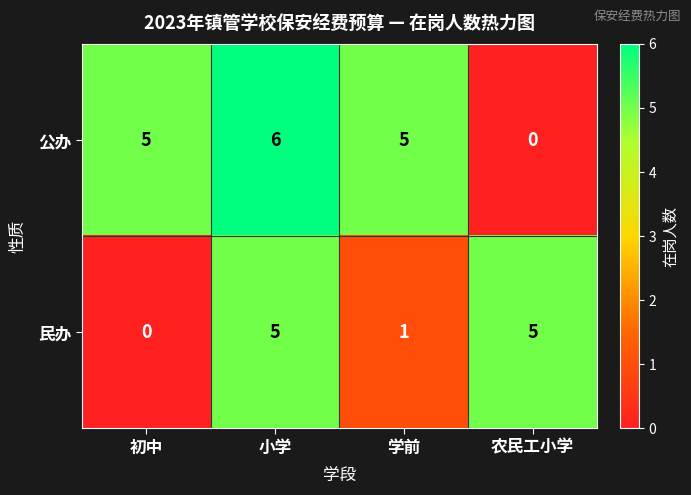

How many values in 民办 are above zero?

3